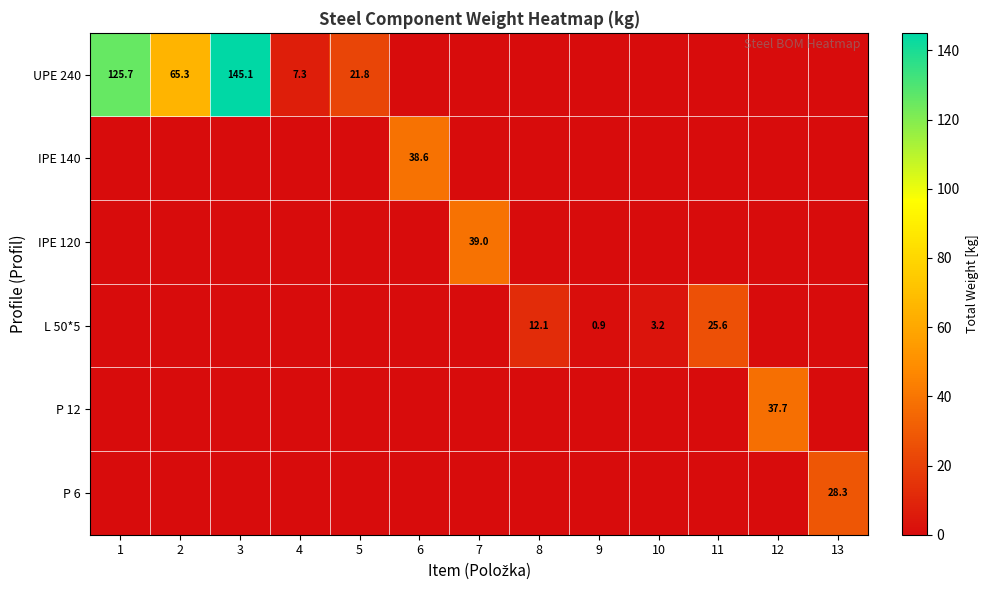

Is it true that L 50*5 equals 1.2 at 9?

False